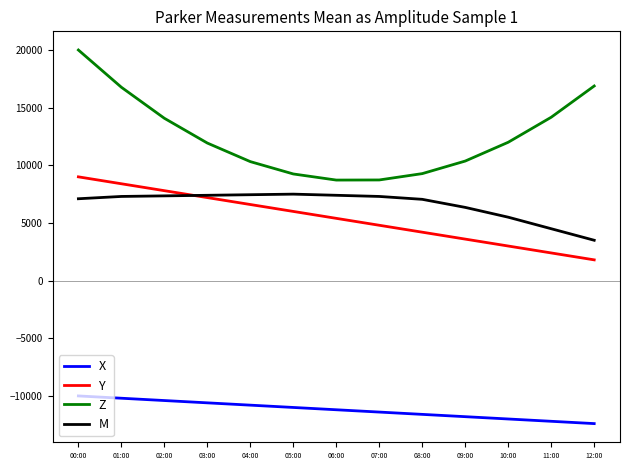

What are all the series names shown in the legend?

X, Y, Z, M